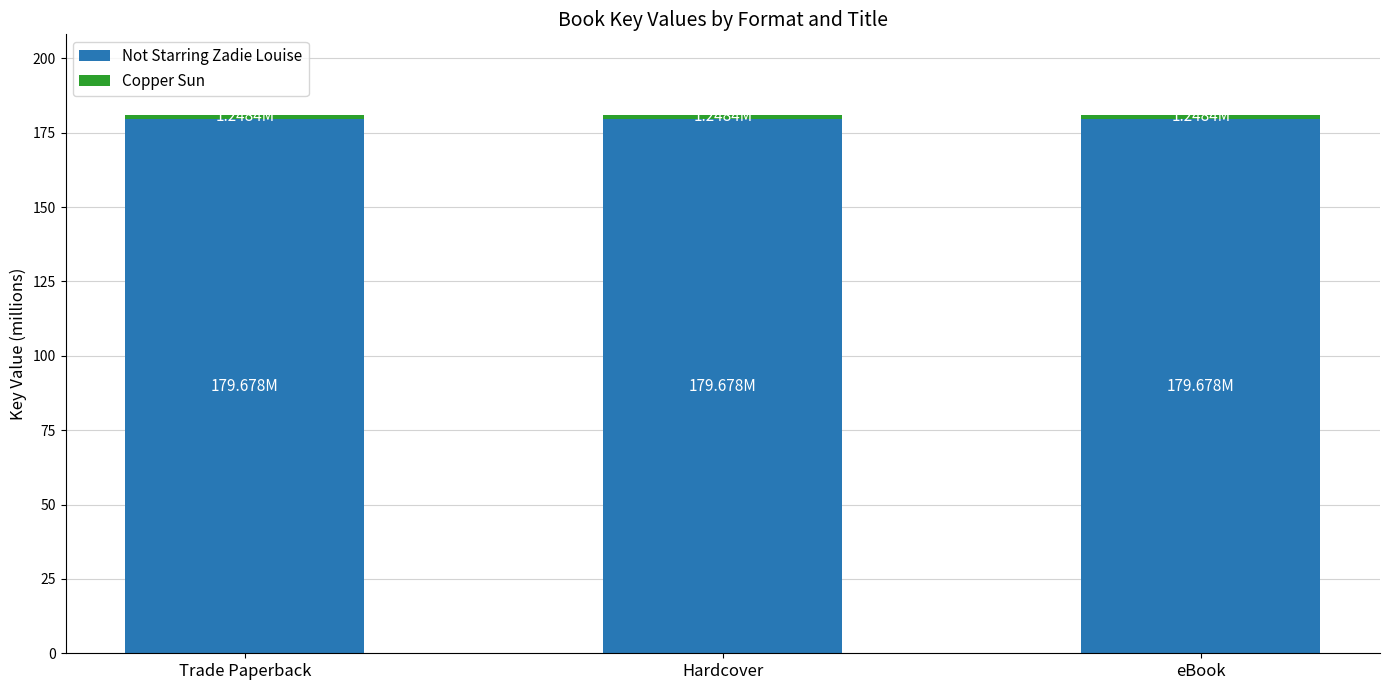

What is the average value of the Not Starring Zadie Louise series?

179.7